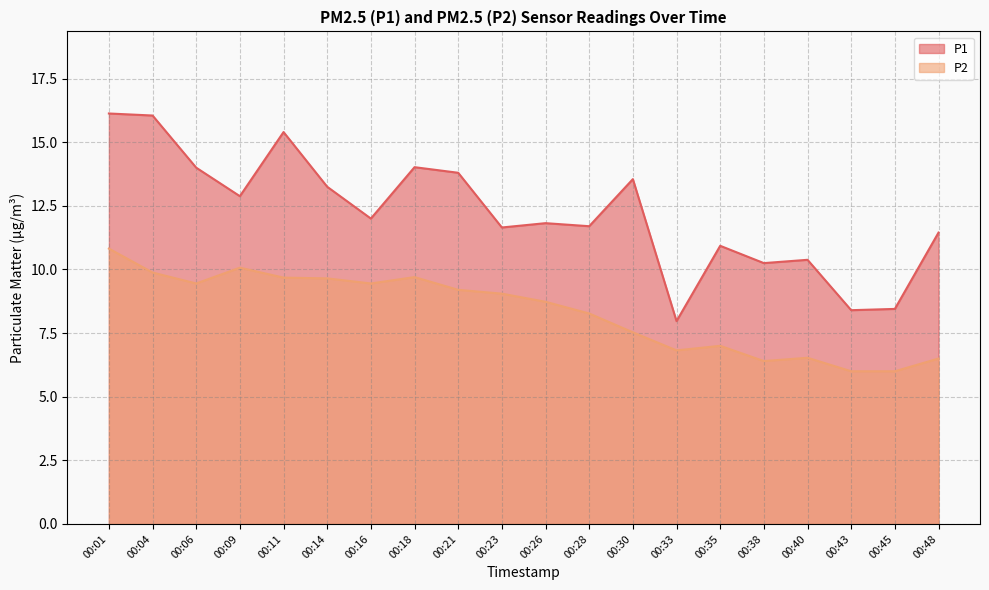

Is it true that P2 equals 15.7 at 00:04?

False